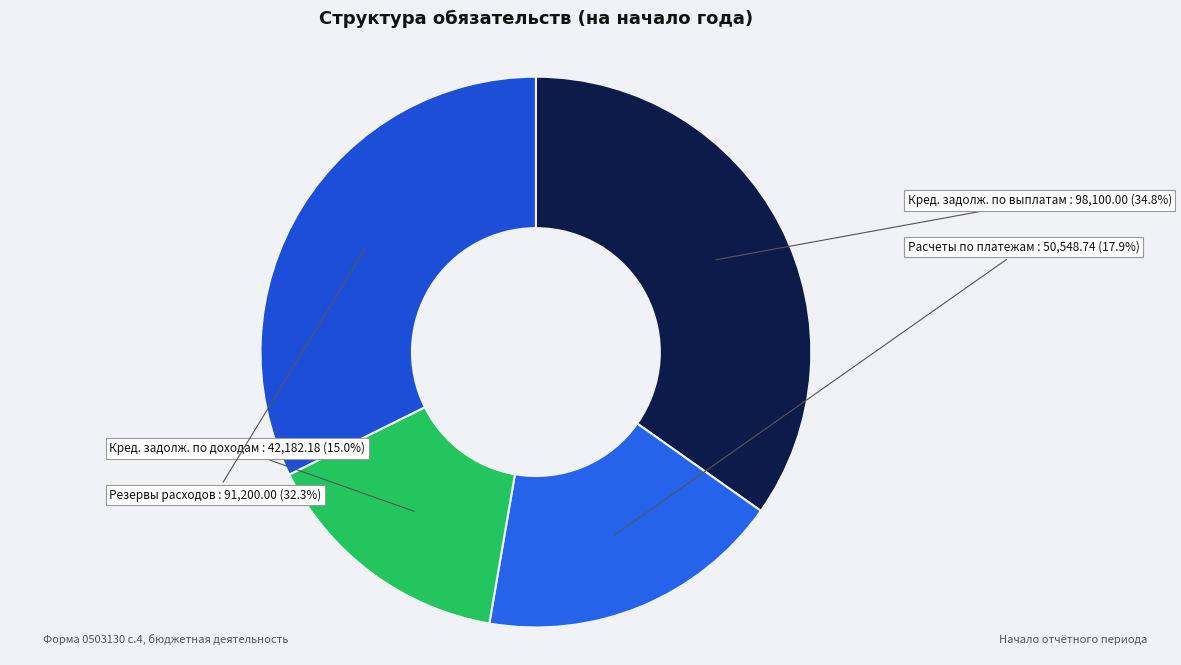

Count the number of slices in the pie.

4